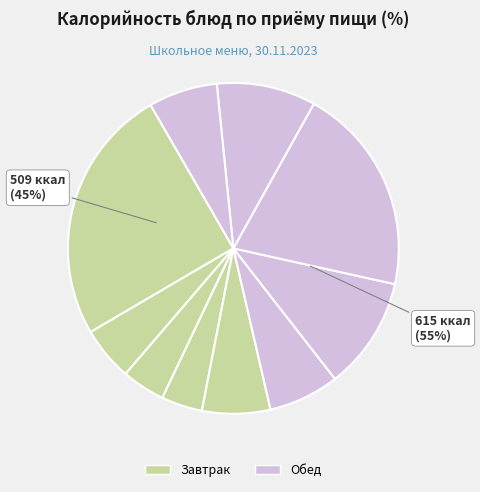

The салат из свежих помидор slice represents 7% of the pie. True or false?

True